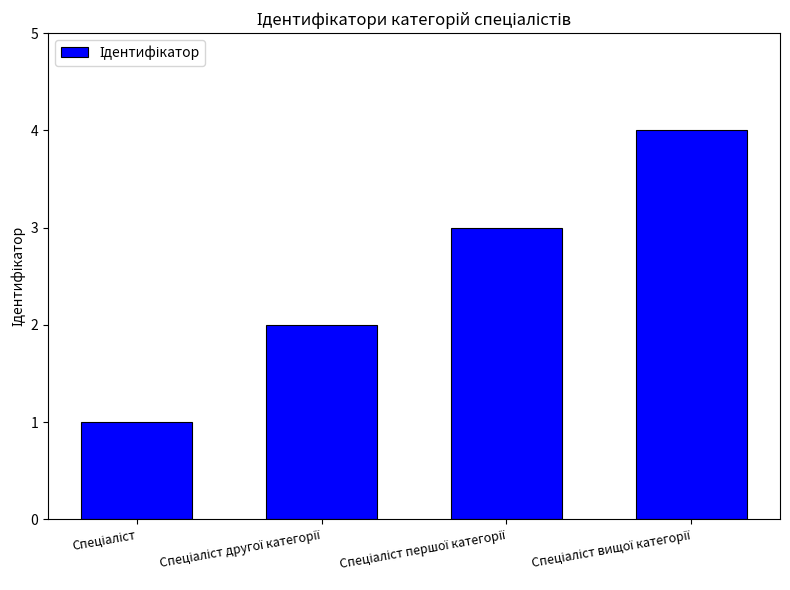

What is the difference between the maximum and minimum values?

3